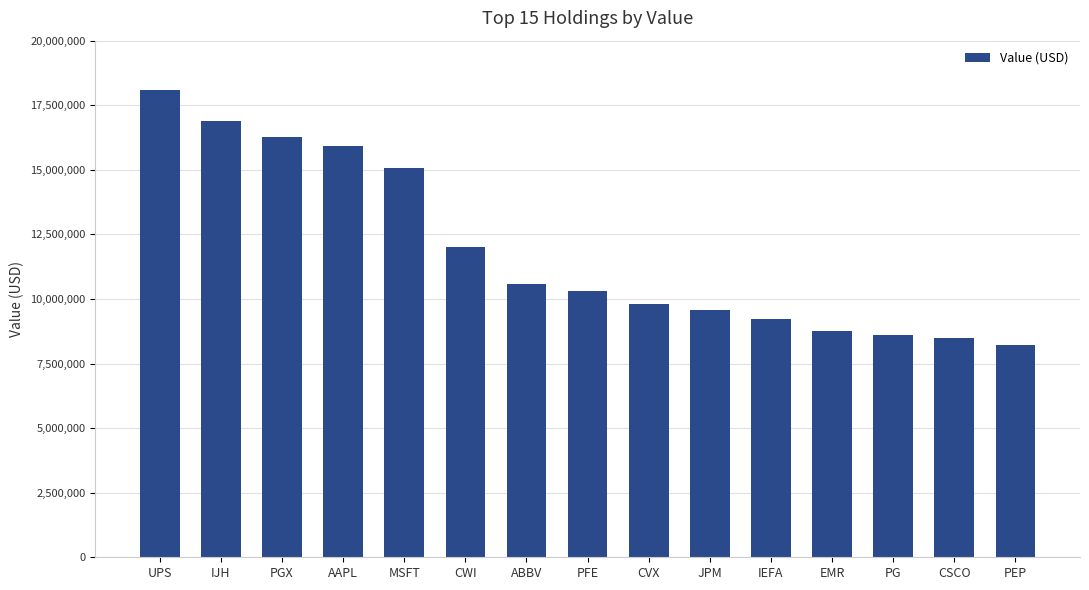

What is the average value?

11852933